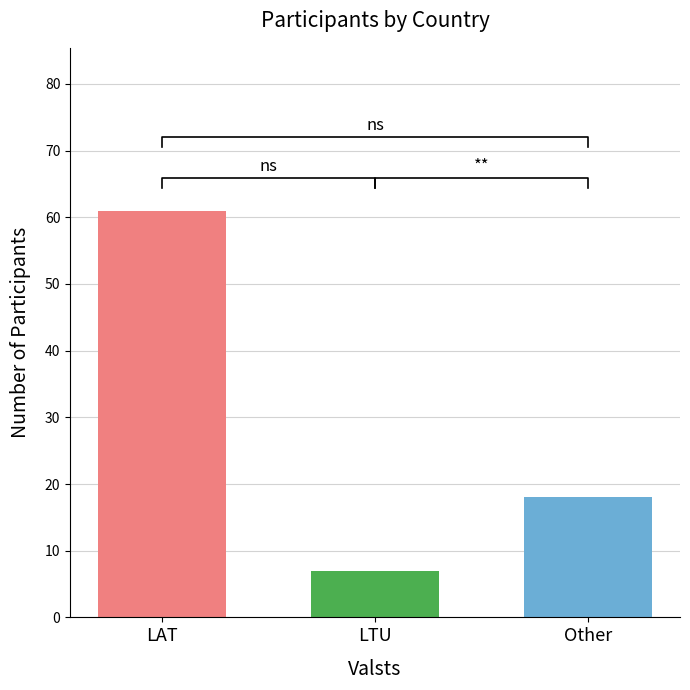

Where does the data first go above 18?

LAT